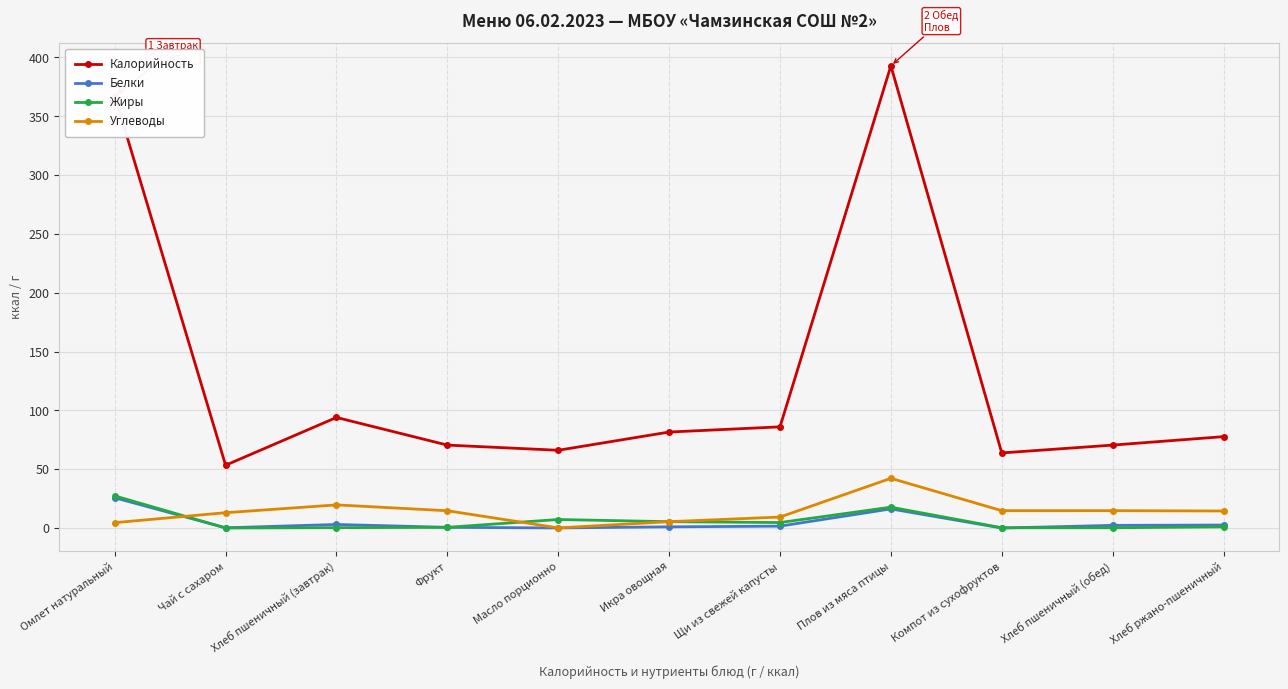

At which category is the sum across all series the highest?

Плов из мяса птицы